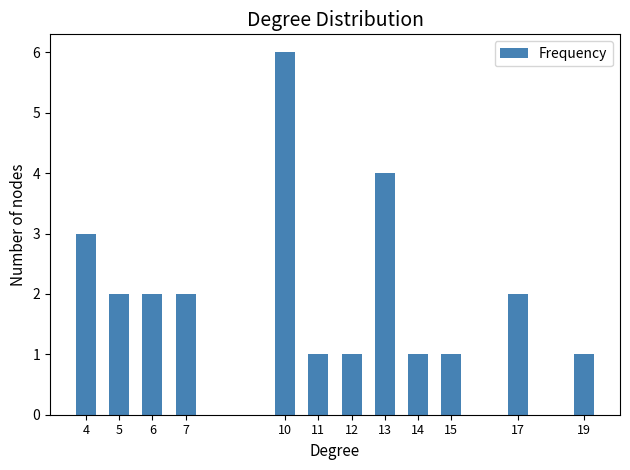

Reading right to left, list all the values displayed in this chart.

1	2	1	1	4	1	1	6	2	2	2	3